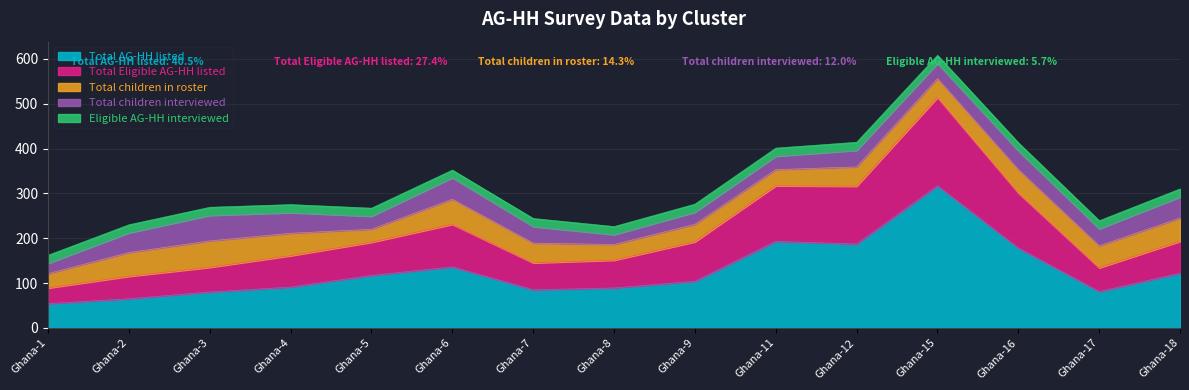

What is the difference between the maximum and minimum values in the Total children in roster series?

30